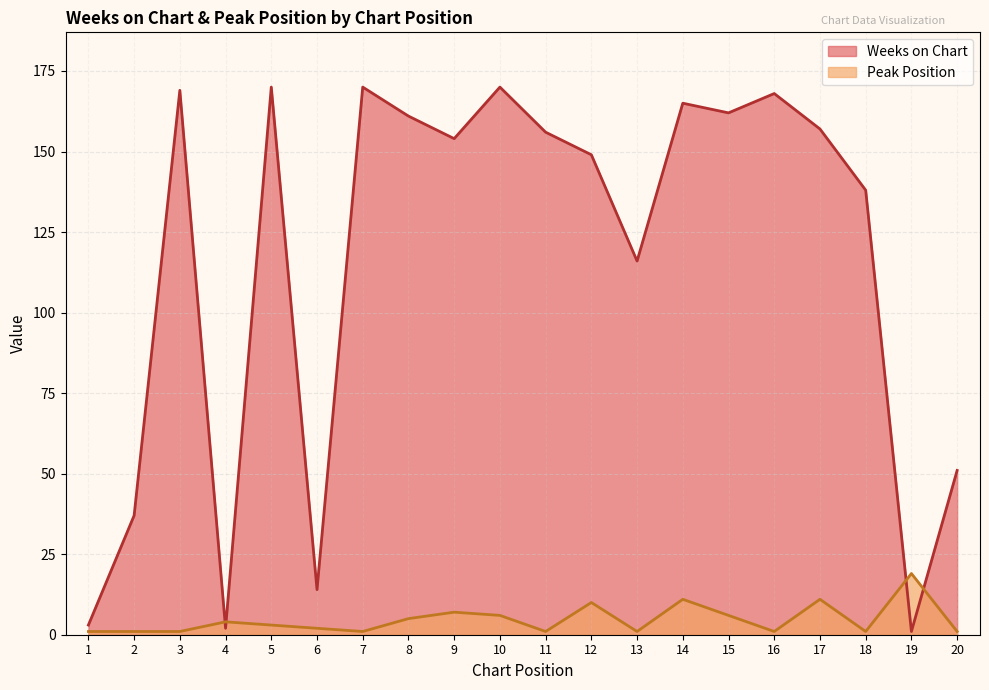

List the series in order of their peak value, highest first.

Weeks on Chart, Peak Position